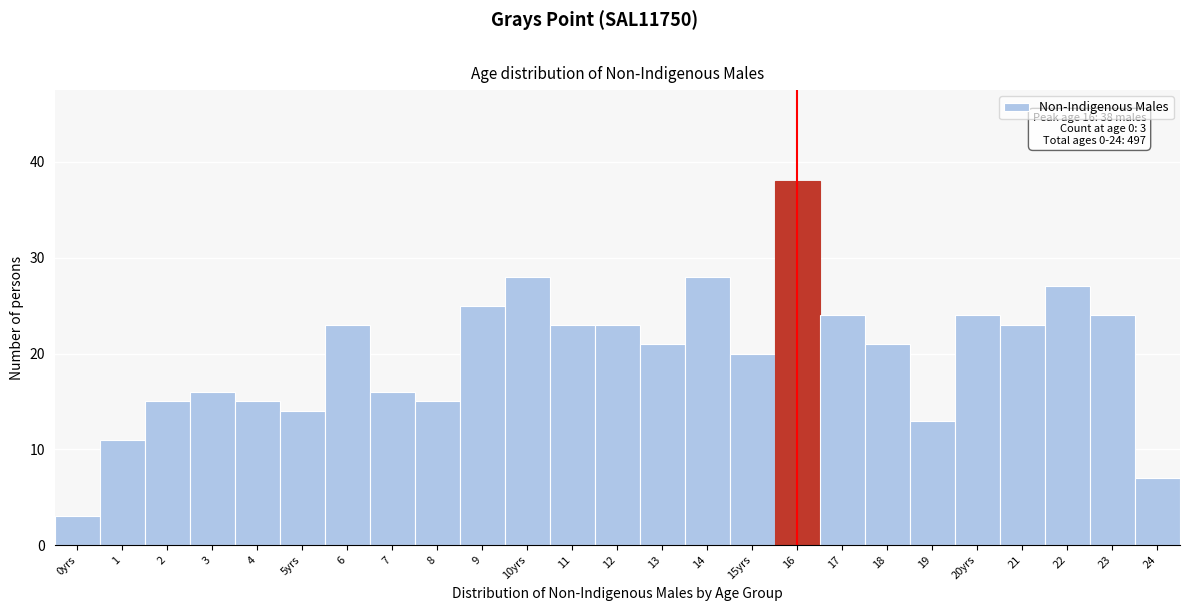

Reading left to right, what are all the values shown in this chart?

0yrs=3	1=11	2=15	3=16	4=15	5yrs=14	6=23	7=16	8=15	9=25	10yrs=28	11=23	12=23	13=21	14=28	15yrs=20	16=38	17=24	18=21	19=13	20yrs=24	21=23	22=27	23=24	24=7